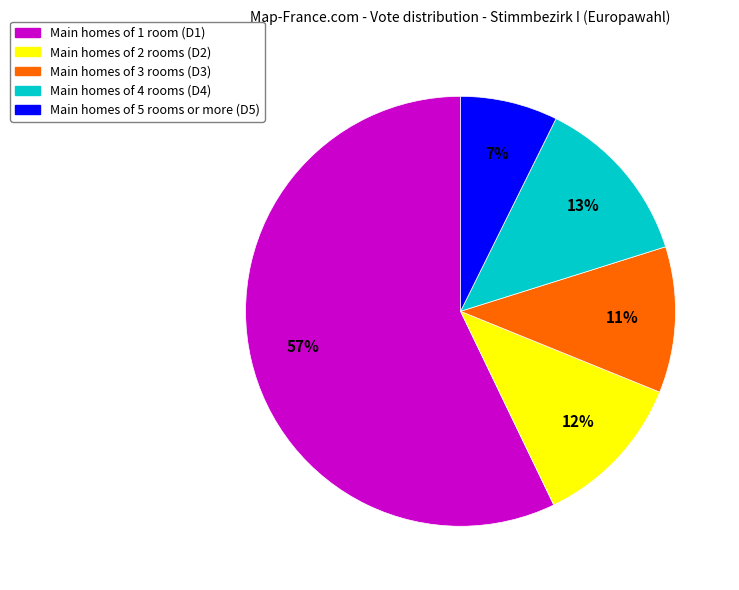

How many slices are in this pie chart?

5